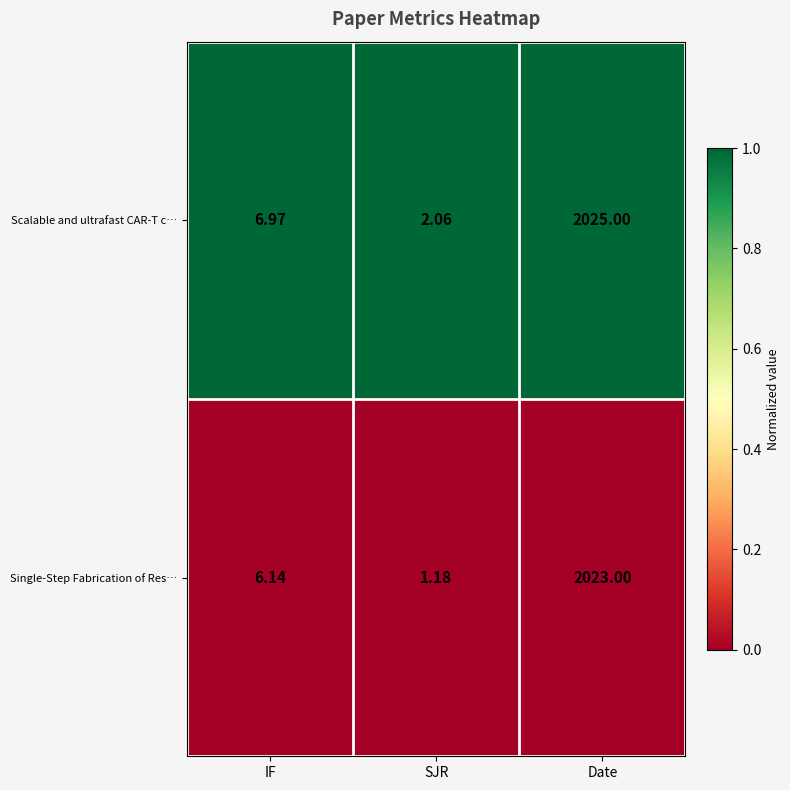

Where is Single-Step Fabrication of Res… nearest to the value 1012?

IF